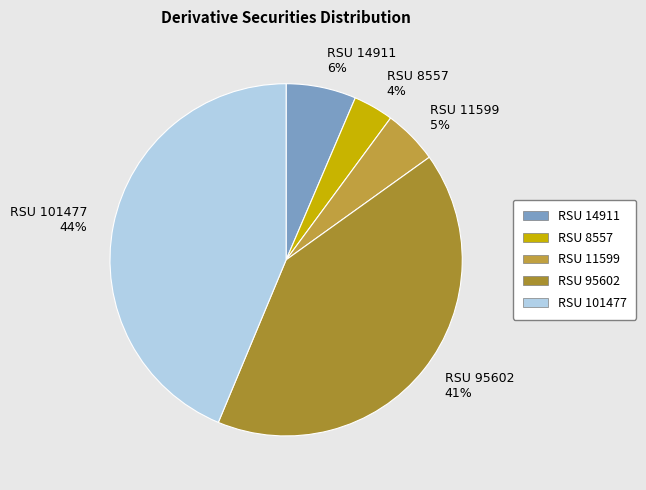

Which category has the smallest portion of the pie?

RSU 8557